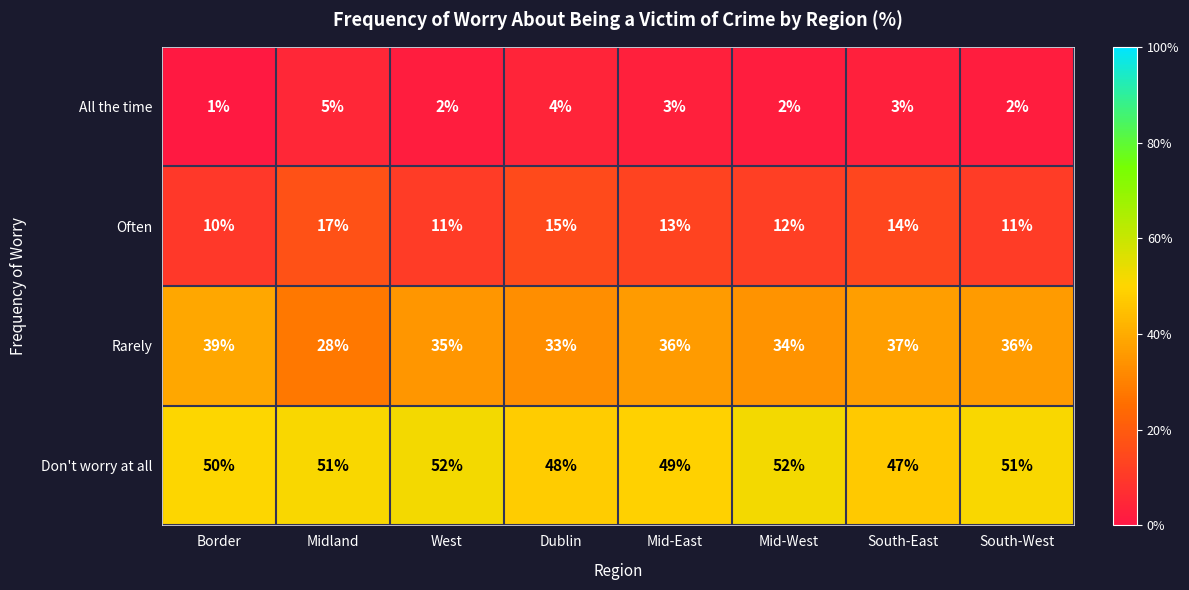

What is the sum of the Rarely values at Mid-East and Dublin?

69